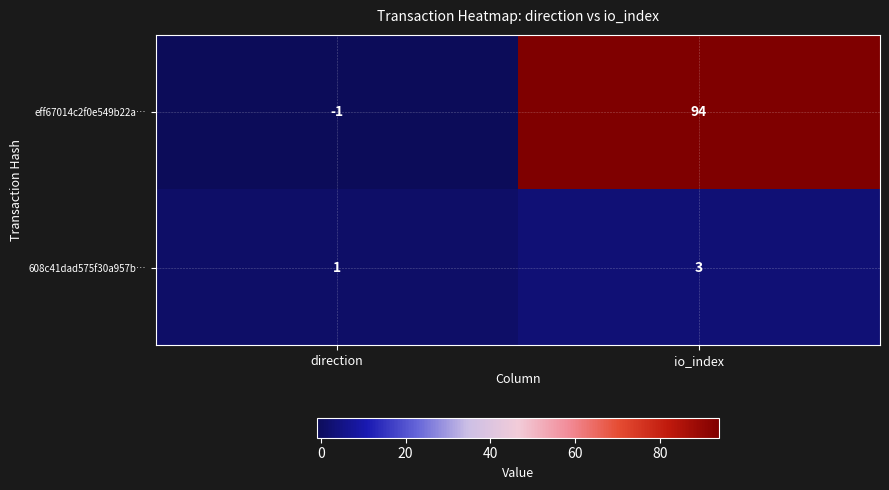

Reading left to right, list all the values displayed in this chart.

eff67014c2f0e549b22a…: direction=-1	io_index=94
608c41dad575f30a957b…: direction=1	io_index=3